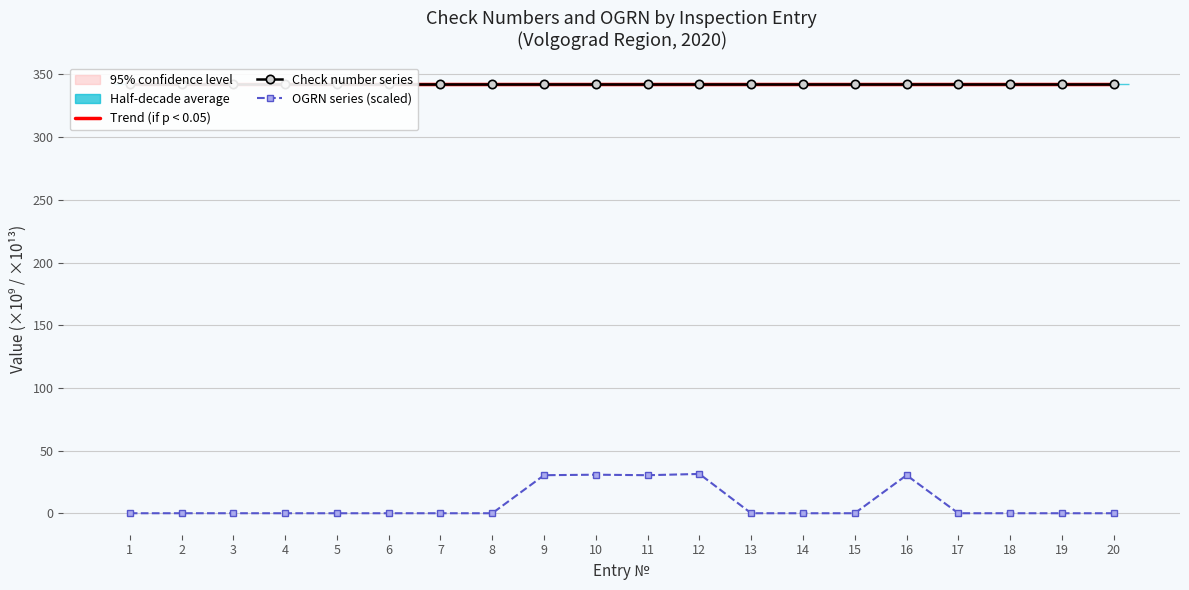

Between which two adjacent categories do Trend (if p < 0.05) and Check number series first intersect?

2 and 3